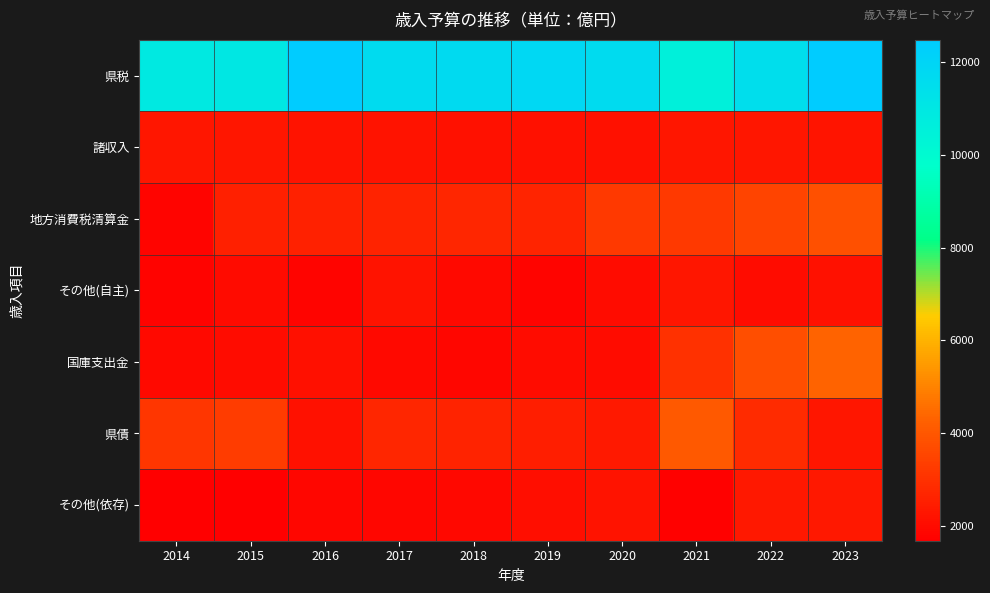

Between 2019 and 2020, which series saw the biggest shift?

地方消費税清算金